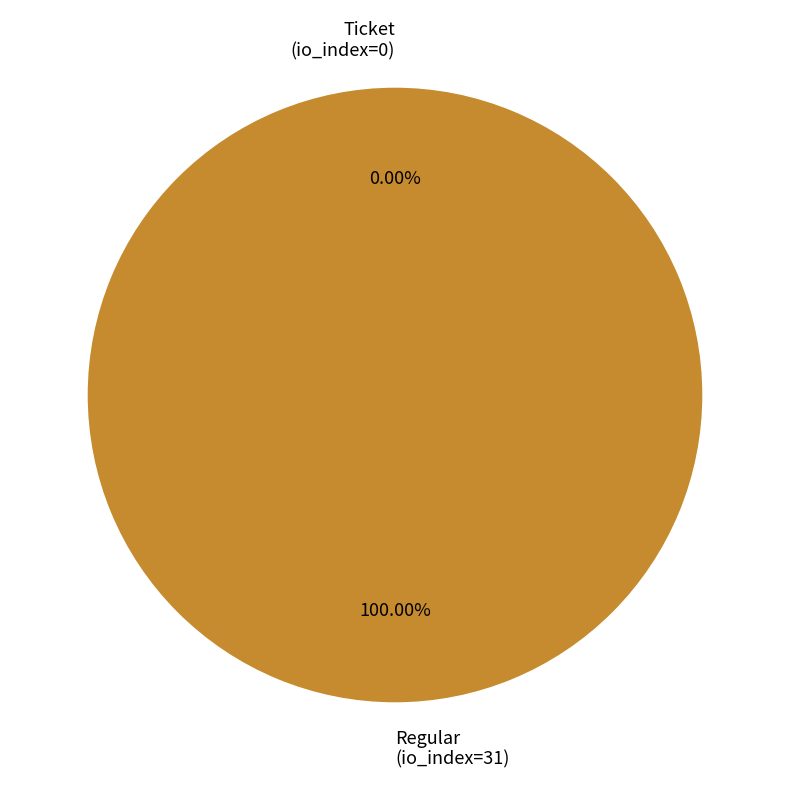

What is the largest slice in the pie chart?

Regular (io_index=31)